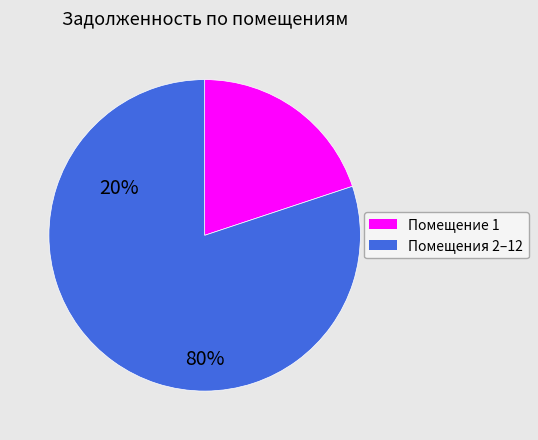

Is there any slice that represents more than half of the pie?

Yes